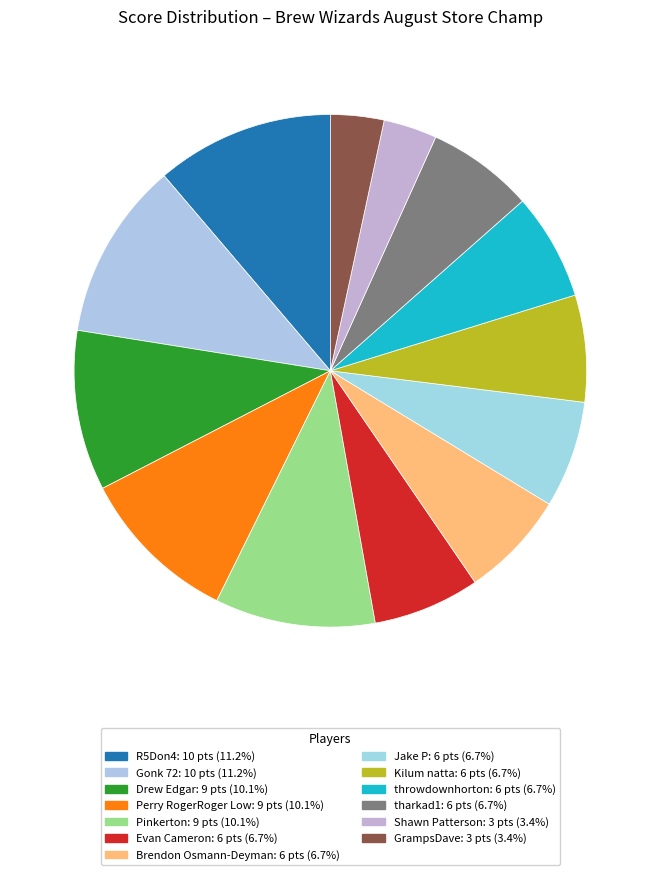

What is the change in value from Kilum natta to GrampsDave?

-3